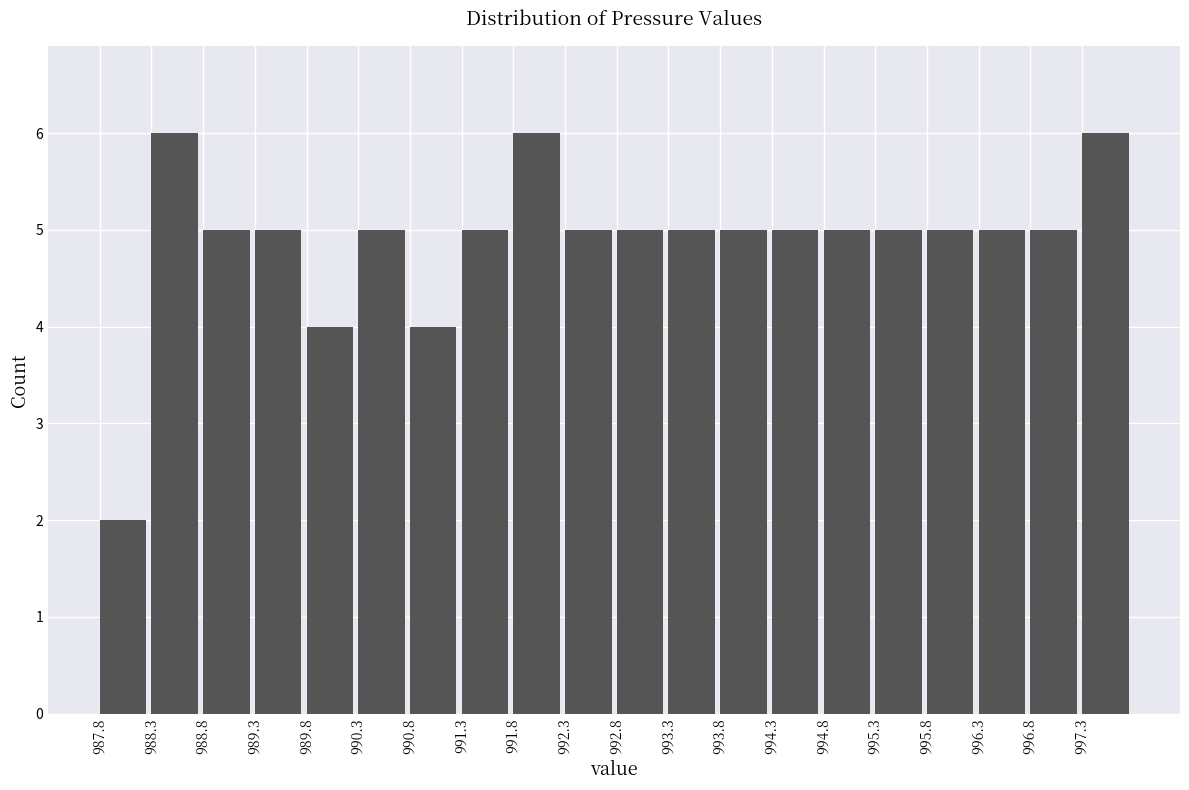

What is the height of the bar covering 988.8 to 989.3 on the x-axis? The values are not printed on the chart, so give them approximately, as read against the axis.

5